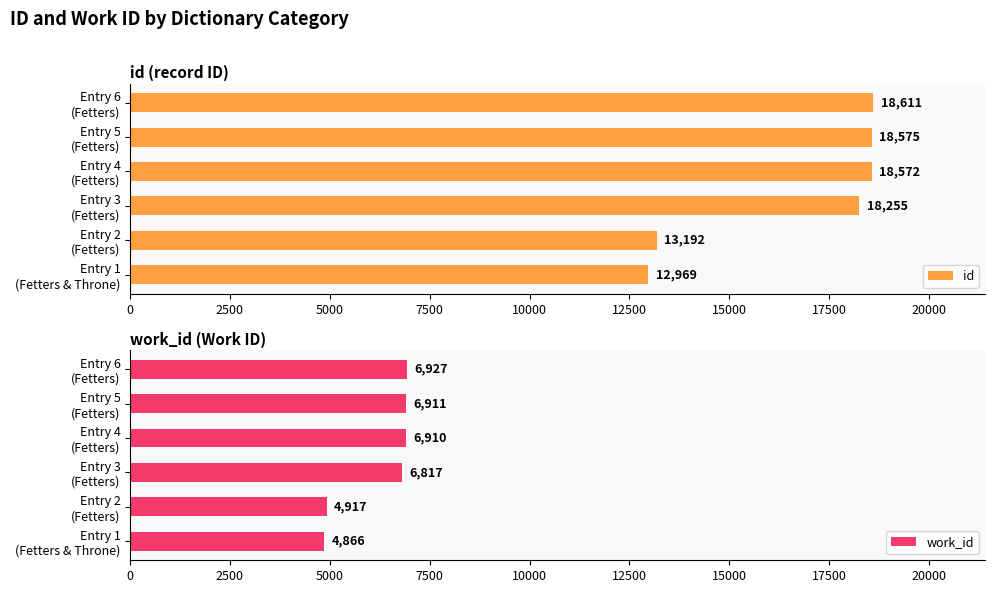

What value does the id series have at Entry 1 (Fetters & Throne), to the nearest 10?

12970